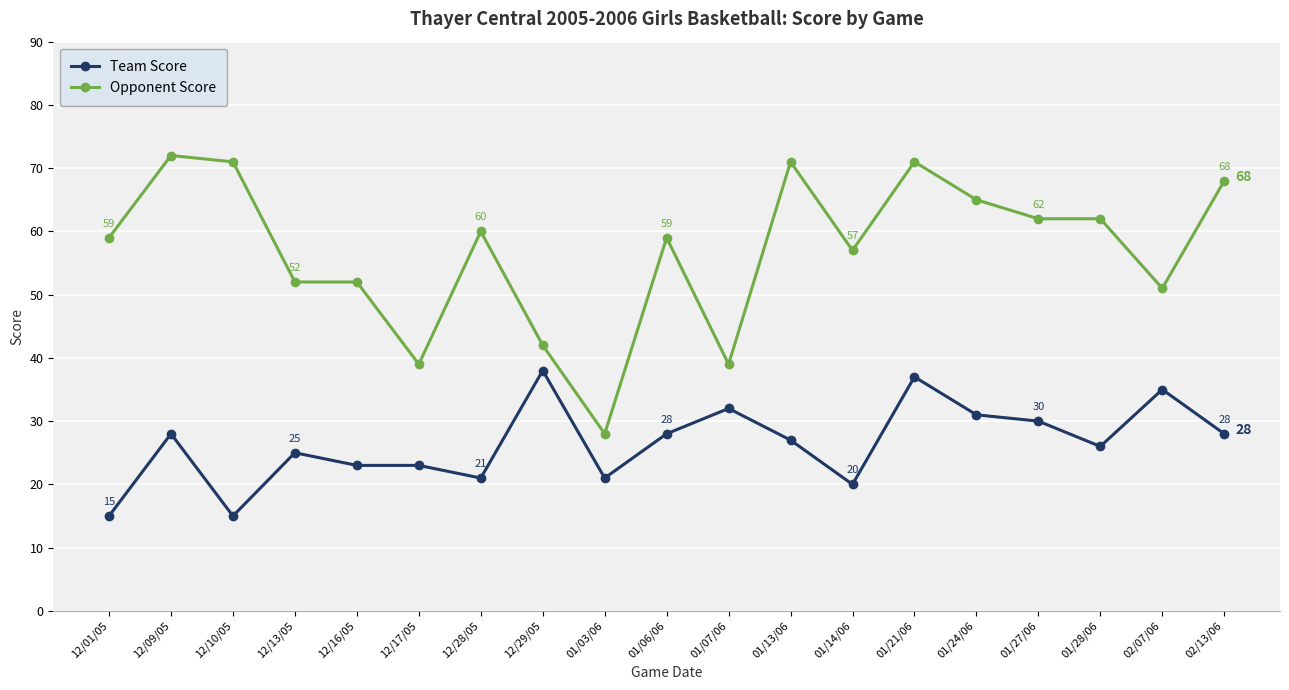

Count the number of data series in this chart.

2